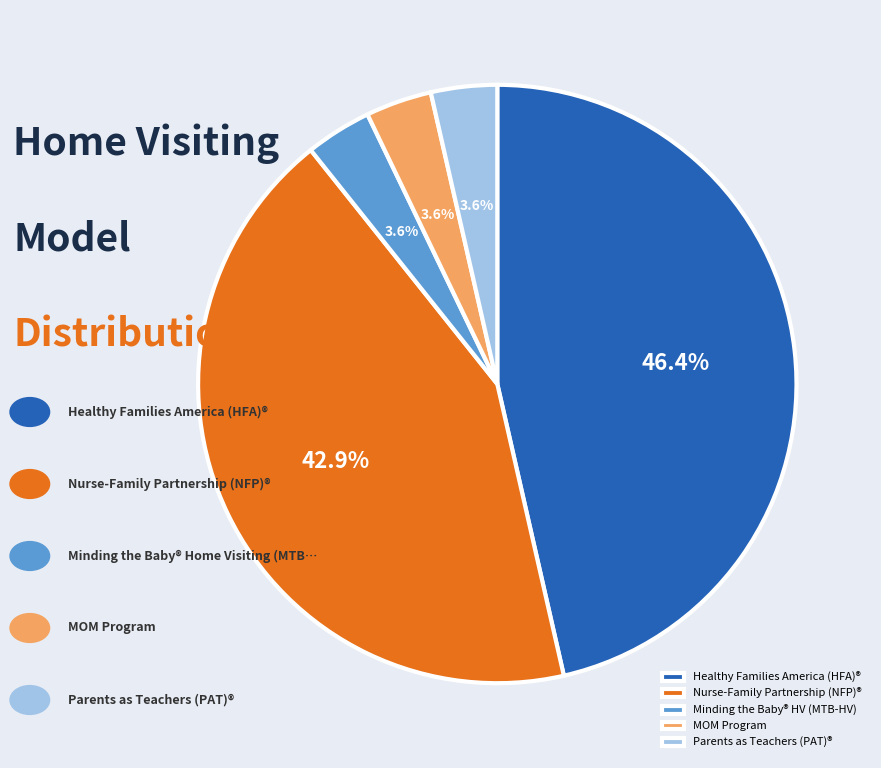

Is there any slice that represents more than half of the pie?

No